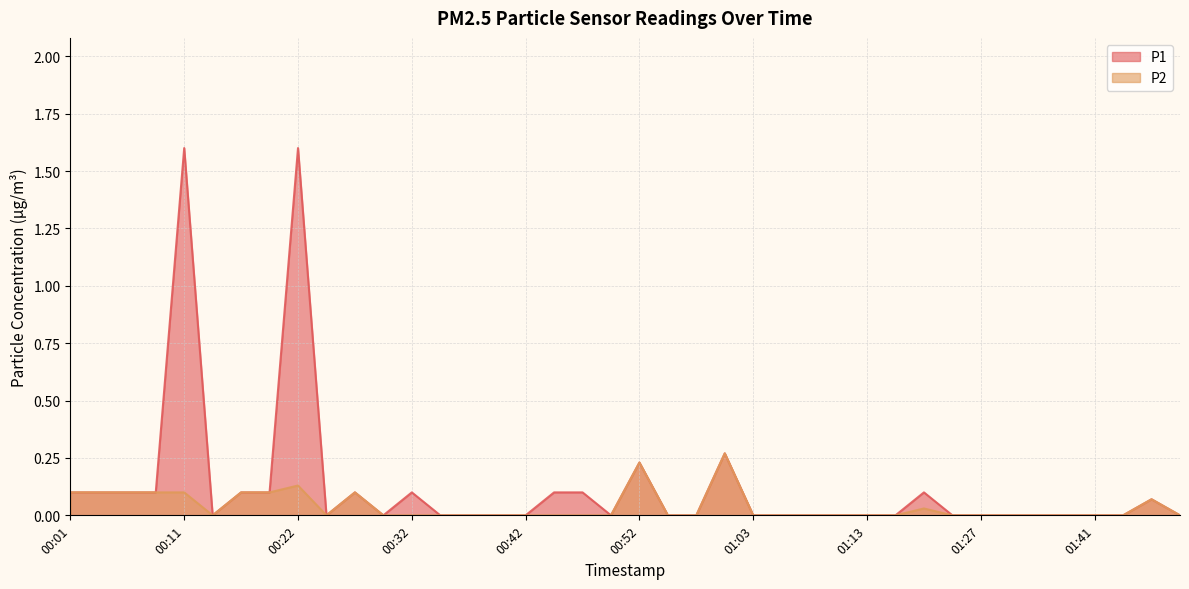

At which category does P2 reach its first local valley?

00:14